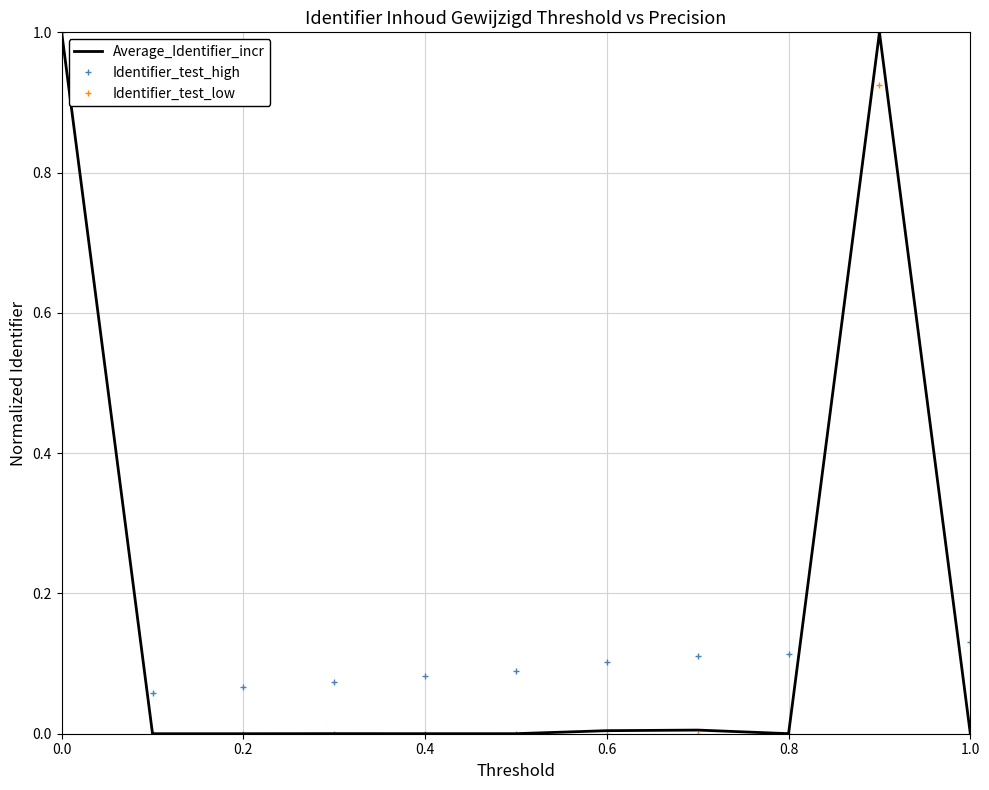

At how many categories does at least one series exceed 0?

11